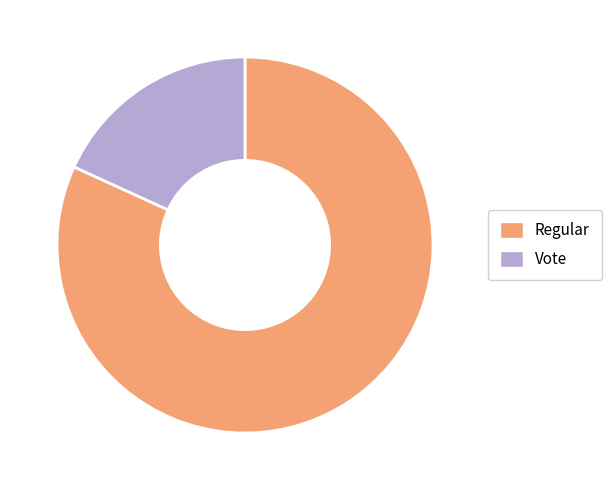

Which category has the biggest portion of the pie?

Regular